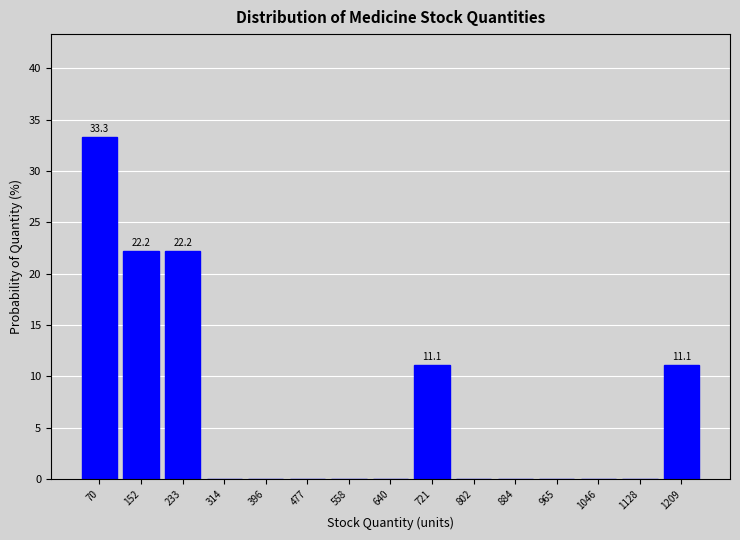

Which range on the x-axis has the tallest bar?

30 to 110